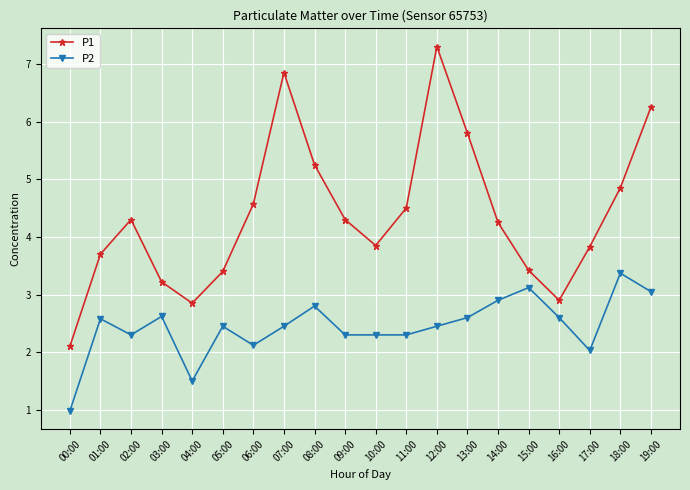

Does the chart have visible grid lines?

Yes